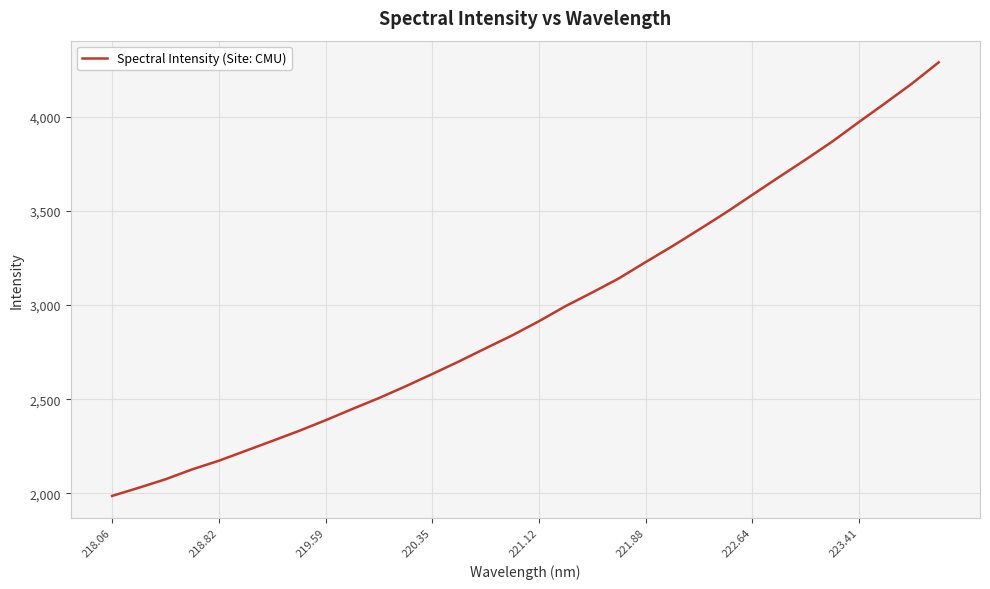

What is the difference between the maximum and minimum values?

2301.7